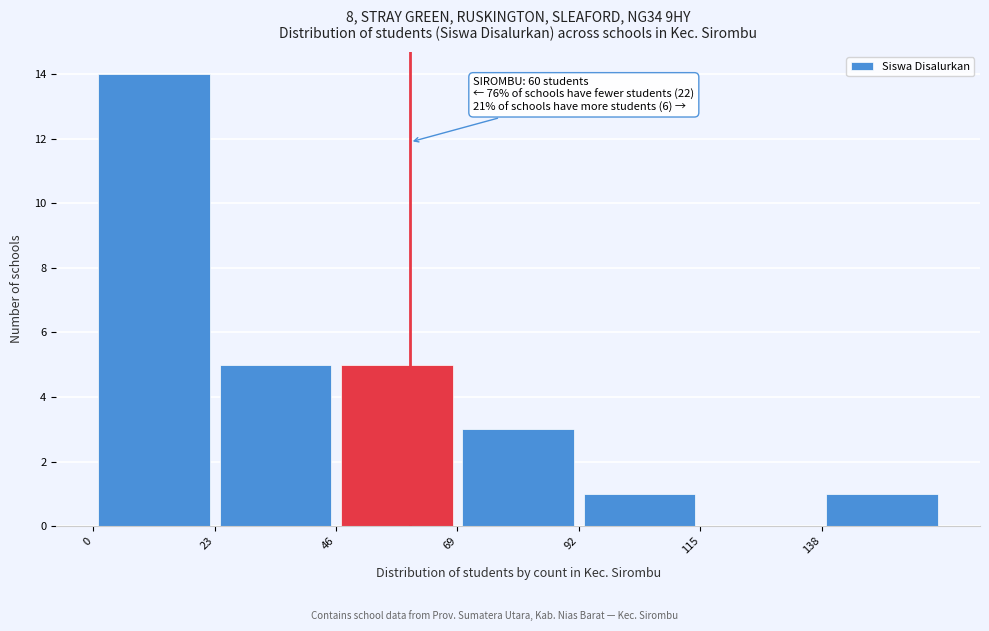

Over which range of the x-axis is the bar tallest?

0 to 23